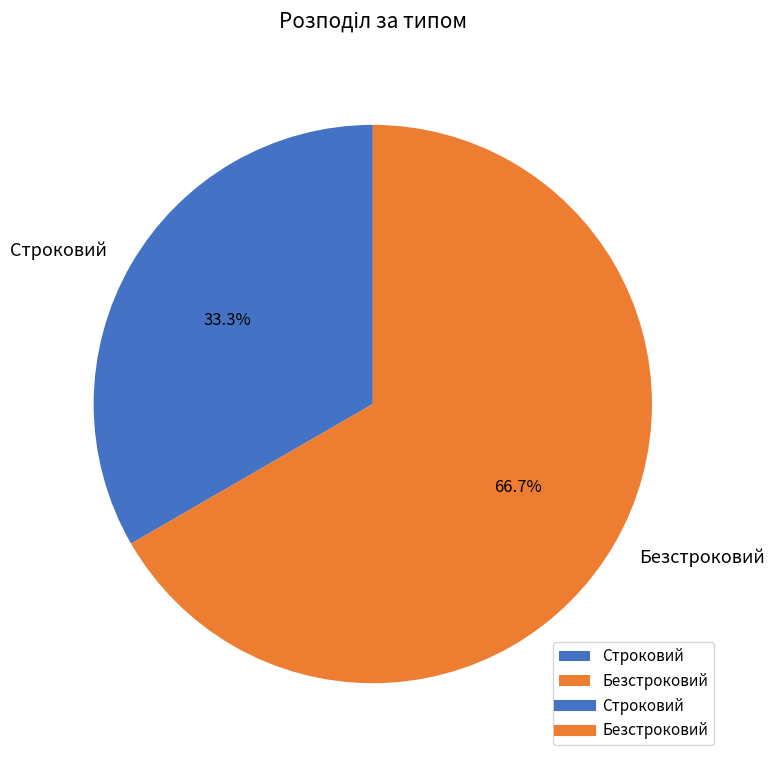

What percentage is the Строковий slice, to the nearest percent?

33%